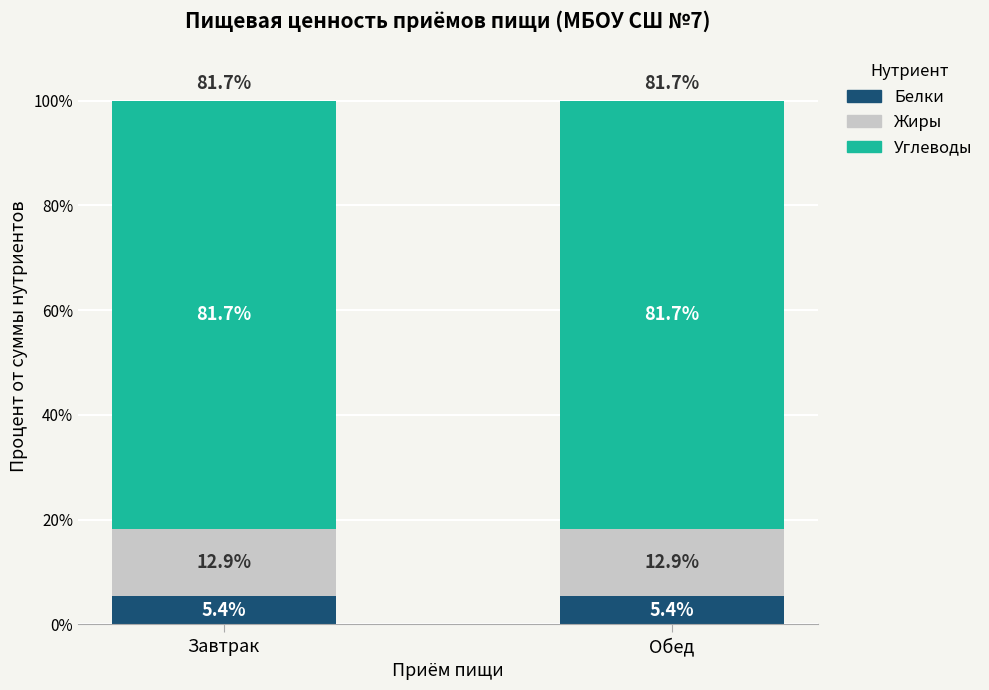

What is the sum of the Белки values at Завтрак and Обед?

10.8